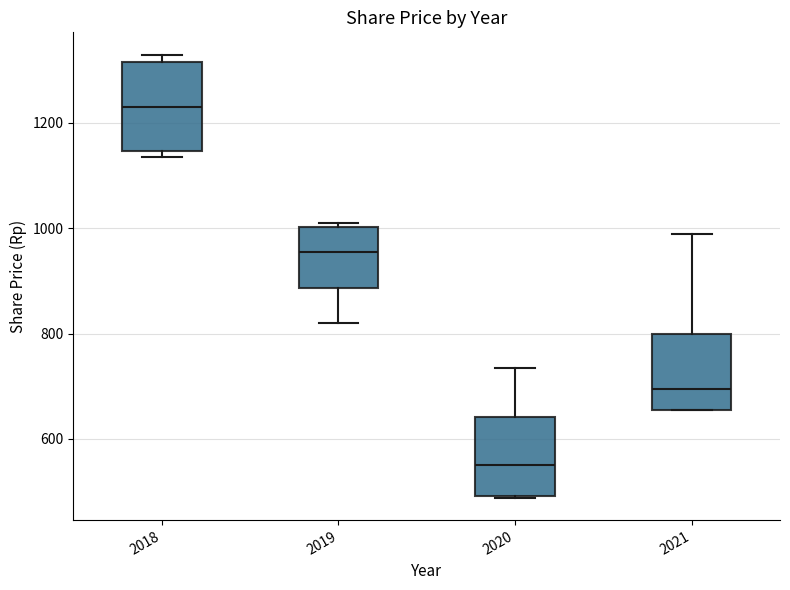

Reading left to right, transcribe this box plot: for each box, give where its median line is, the range the box spans, and where its two whiskers end, as read against the y-axis. The values are not printed on the chart, so give them approximately, as read against the axis.

2018: median 1240, box 1140 to 1320, whiskers 1140 (just below the box's lower edge) to 1340
2019: median 960, box 880 to 1000, whiskers 820 to 1020
2020: median 560, box 500 to 640, whiskers 480 to 740
2021: median 700, box 660 to 800, whiskers 660 to 1000